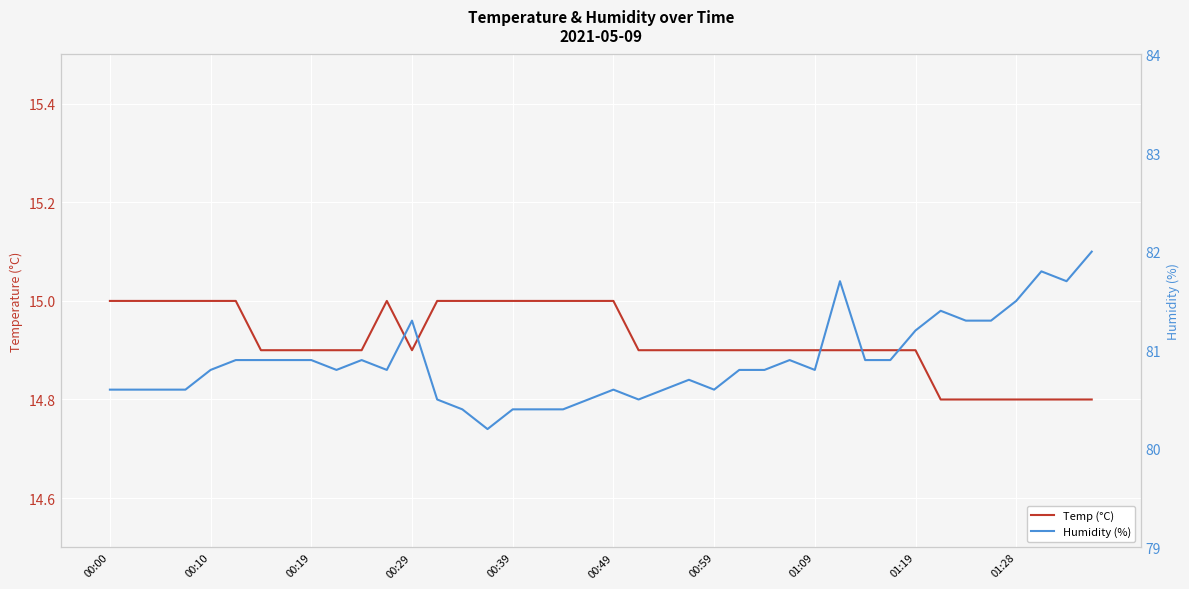

How many series are shown in this chart?

2